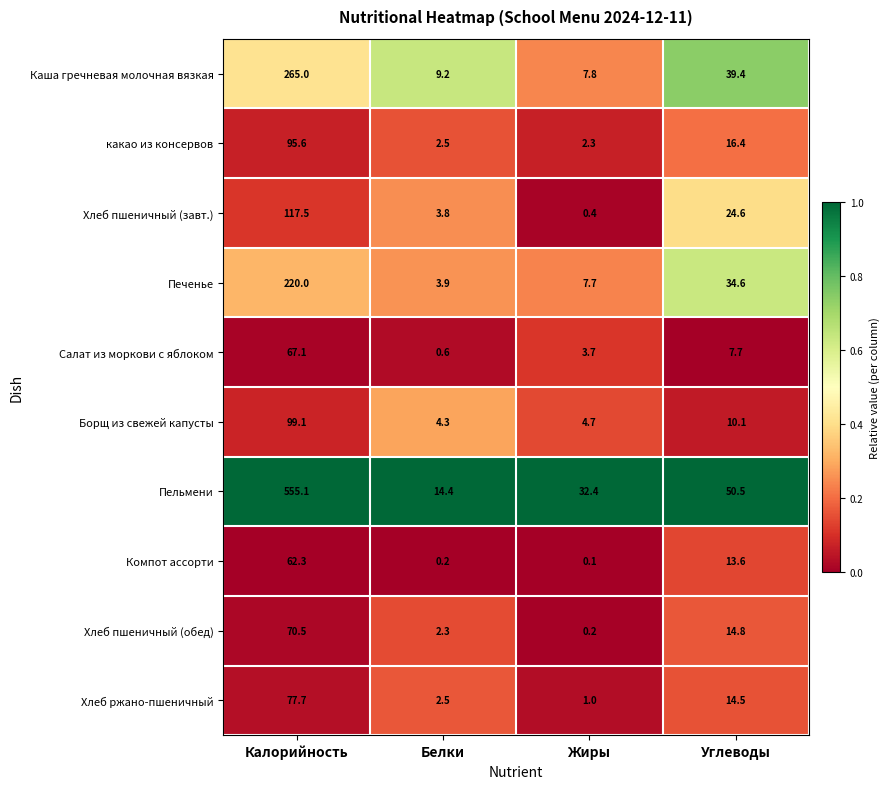

At which category is the sum across all series the highest?

Калорийность